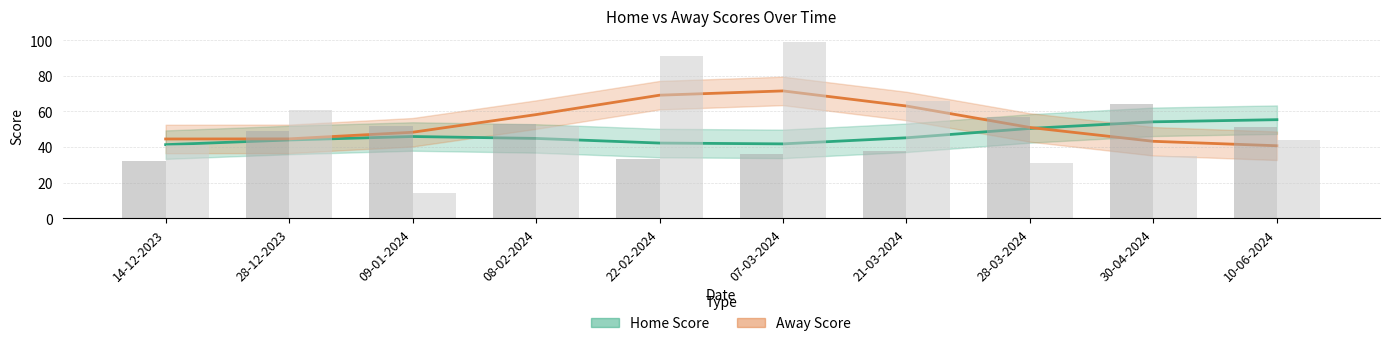

At which label does Home Score reach its minimum?

14-12-2023